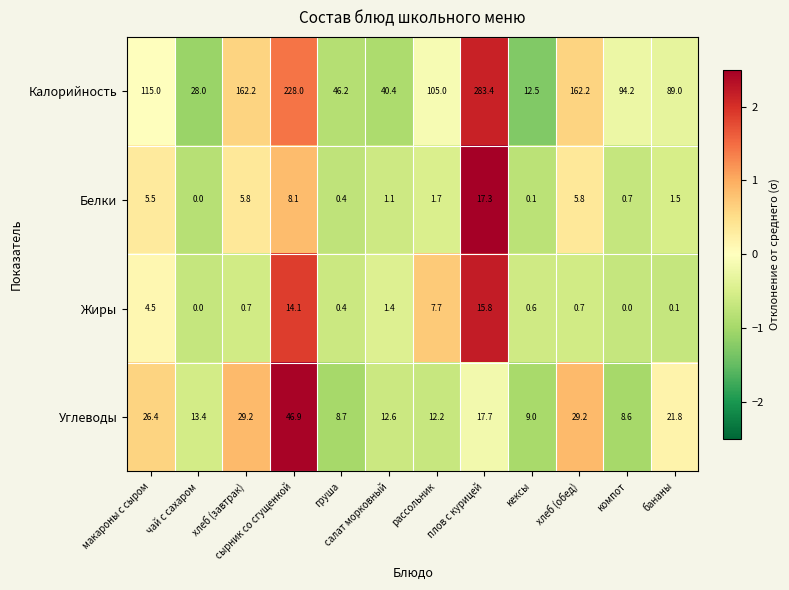

What is the spread (max minus min) of values at сырник со сгущенкой?

219.9